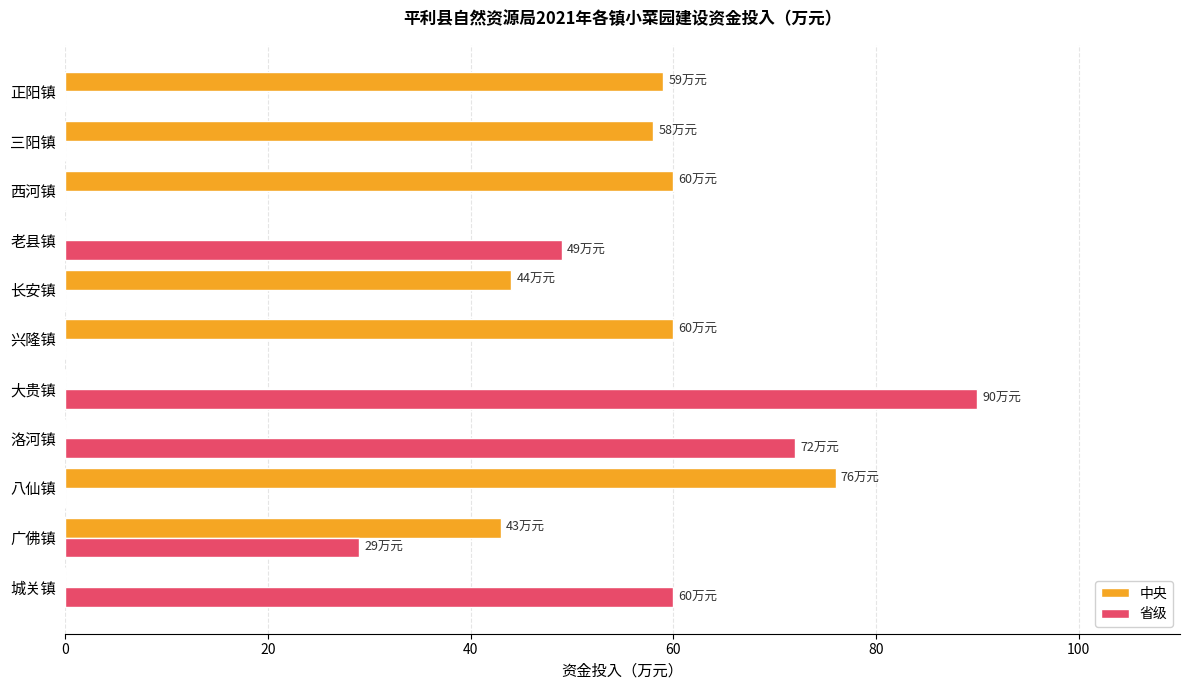

What is the sum of the 中央 values at 正阳镇 and 洛河镇?

59